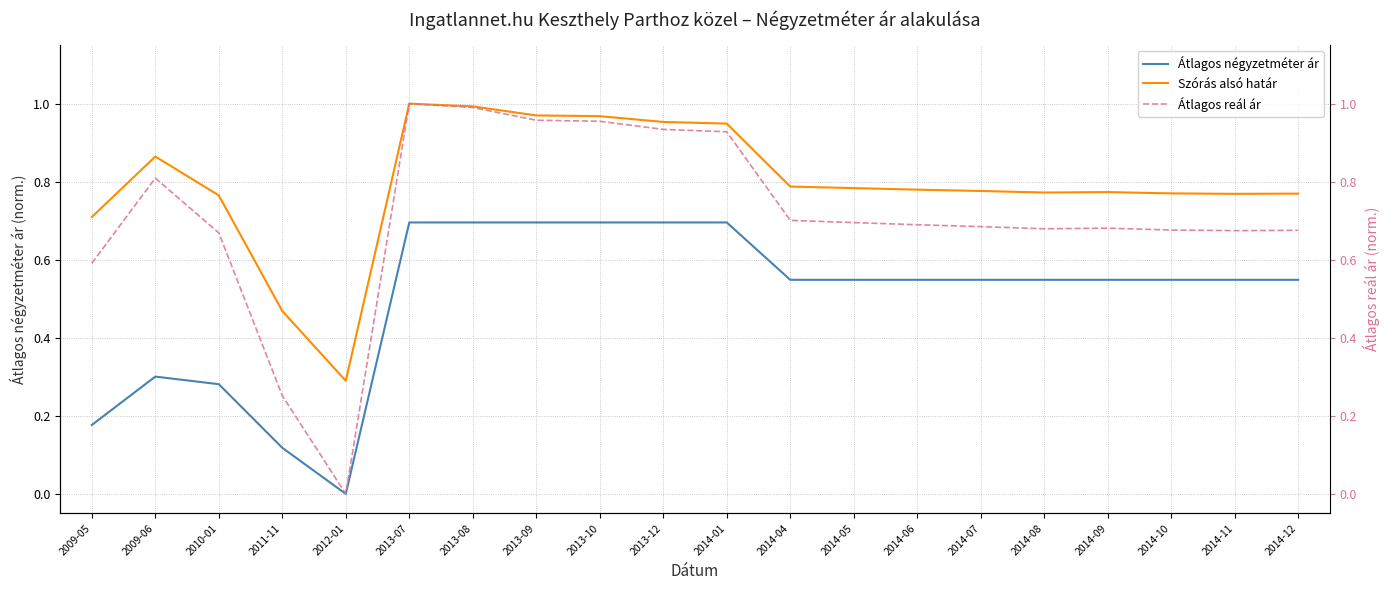

Reading left to right, list all the values displayed in this chart.

Átlagos négyzetméter ár: 2009-05=0.2	2009-06=0.3	2010-01=0.3	2011-11=0.1	2012-01=0.0	2013-07=0.7	2013-08=0.7	2013-09=0.7	2013-10=0.7	2013-12=0.7	2014-01=0.7	2014-04=0.5	2014-05=0.5	2014-06=0.5	2014-07=0.5	2014-08=0.5	2014-09=0.5	2014-10=0.5	2014-11=0.5	2014-12=0.5
Szórás alsó határ: 2009-05=0.7	2009-06=0.9	2010-01=0.8	2011-11=0.5	2012-01=0.3	2013-07=1.0	2013-08=1.0	2013-09=1.0	2013-10=1.0	2013-12=1.0	2014-01=0.9	2014-04=0.8	2014-05=0.8	2014-06=0.8	2014-07=0.8	2014-08=0.8	2014-09=0.8	2014-10=0.8	2014-11=0.8	2014-12=0.8
Átlagos reál ár: 2009-05=0.6	2009-06=0.8	2010-01=0.7	2011-11=0.3	2012-01=0.0	2013-07=1.0	2013-08=1.0	2013-09=1.0	2013-10=1.0	2013-12=0.9	2014-01=0.9	2014-04=0.7	2014-05=0.7	2014-06=0.7	2014-07=0.7	2014-08=0.7	2014-09=0.7	2014-10=0.7	2014-11=0.7	2014-12=0.7